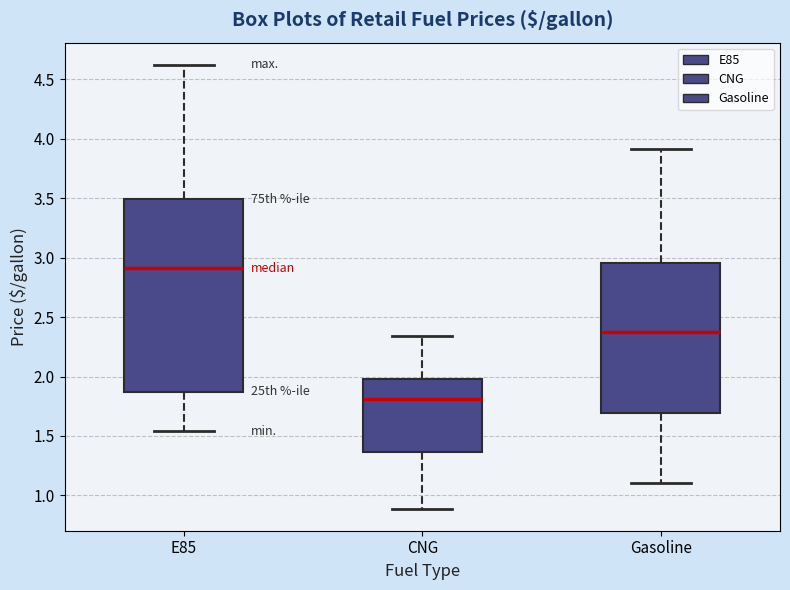

Where is the lower edge of the box for CNG on the y-axis? The values are not printed on the chart, so give them approximately, as read against the axis.

1.35